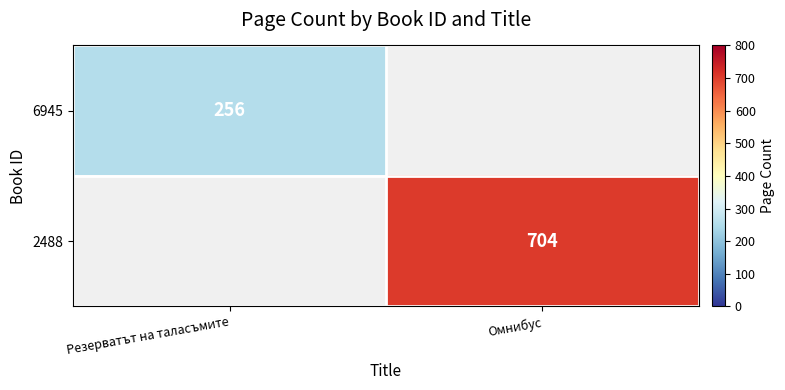

Is the value of 6945 at Резерватът на таласъмите greater than the value of 2488 at Омнибус?

No